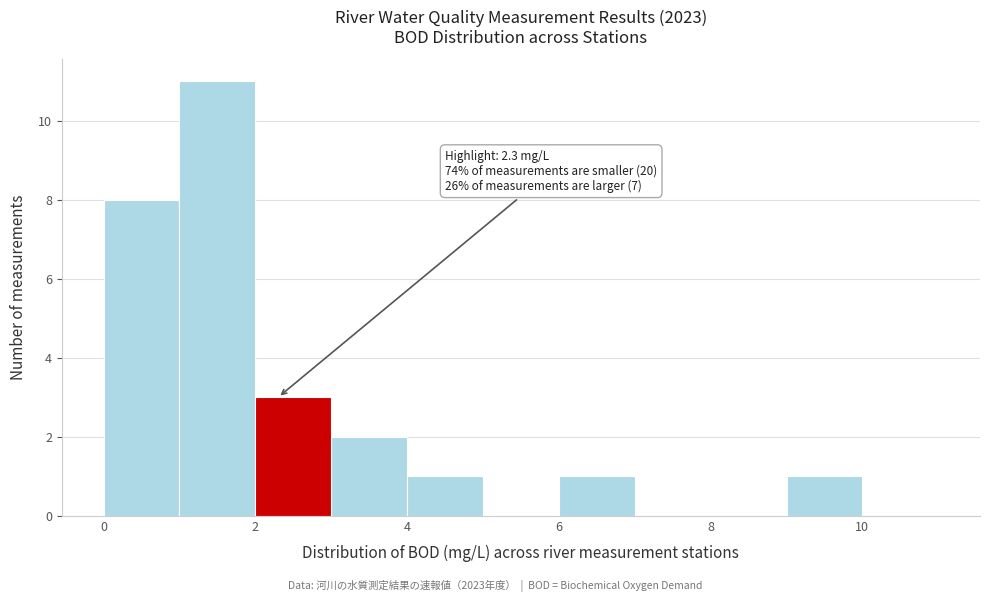

Over which range of the x-axis is the bar tallest?

1 to 2